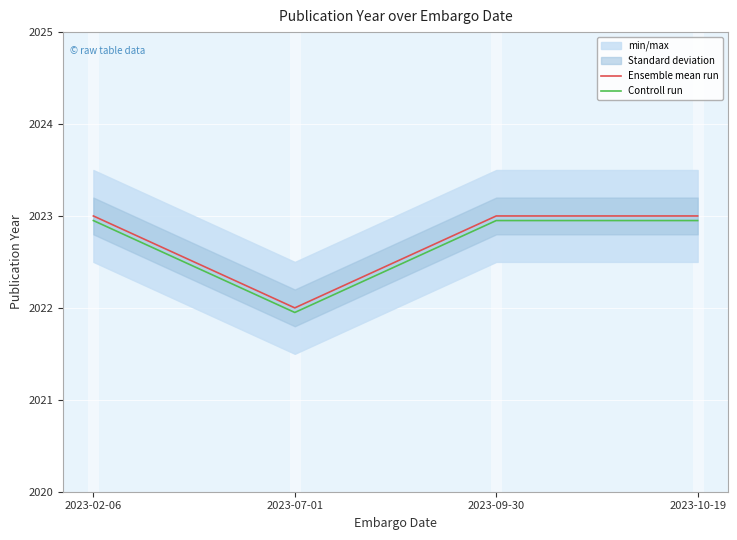

What is the average value of the Controll run series?

2022.7